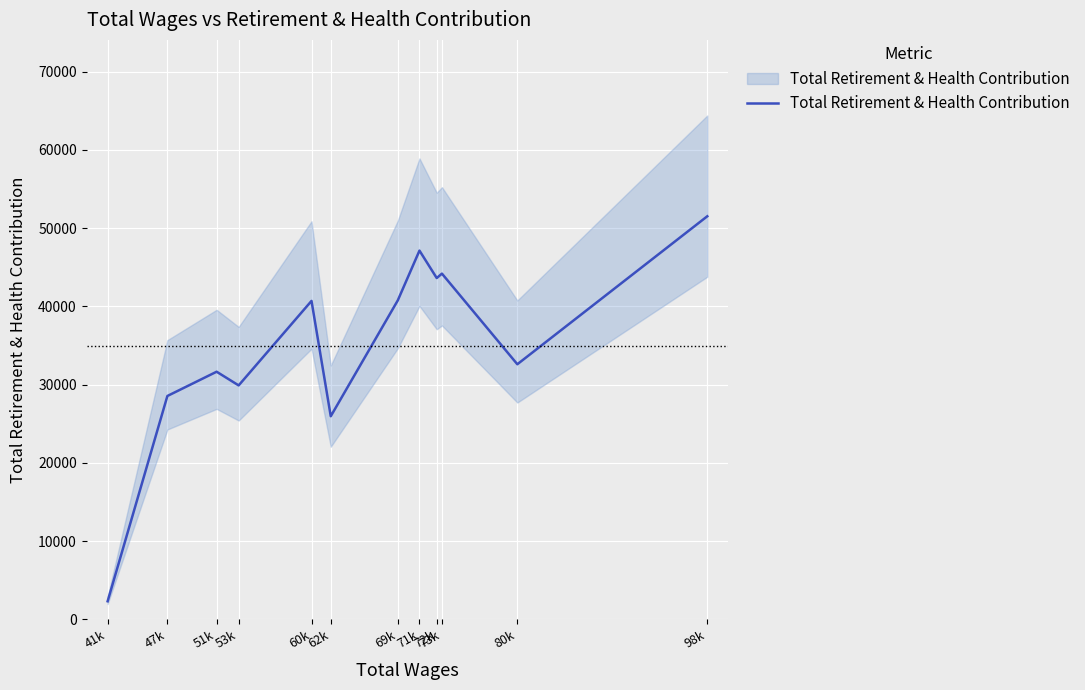

What is the difference between the values at 60k and 73k?

3487